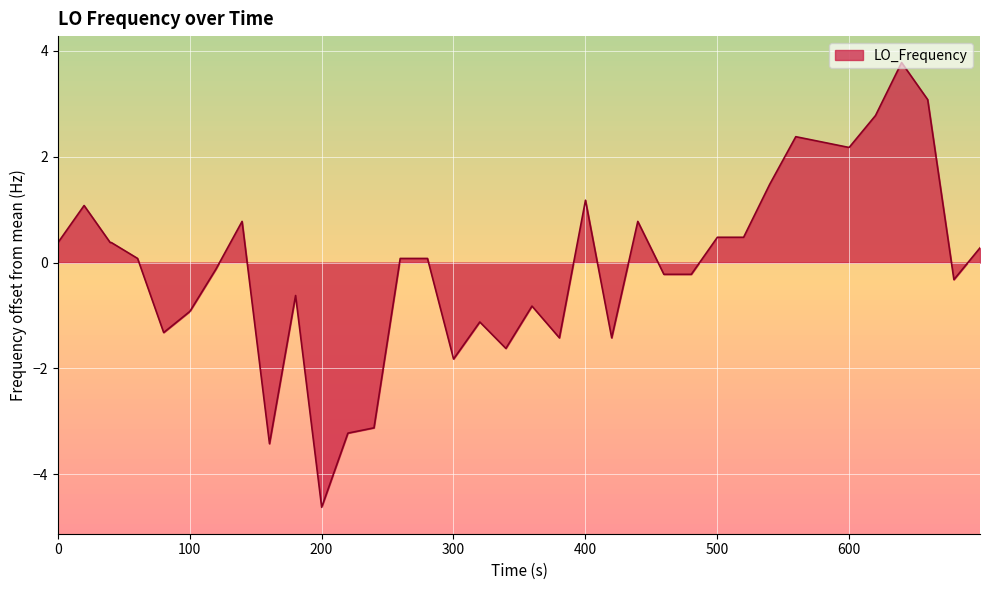

What is the maximum value shown in the chart?

3.8